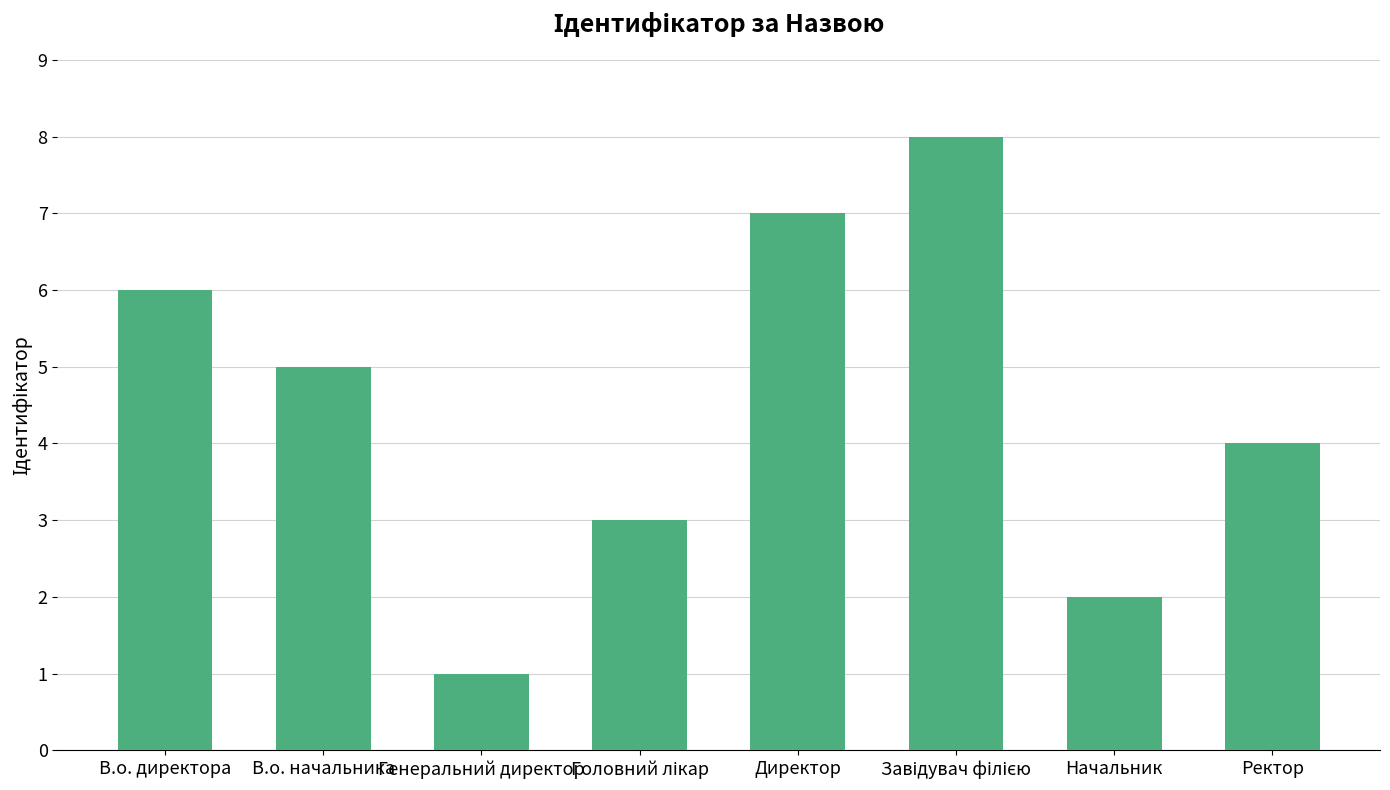

Are the bars horizontal?

No